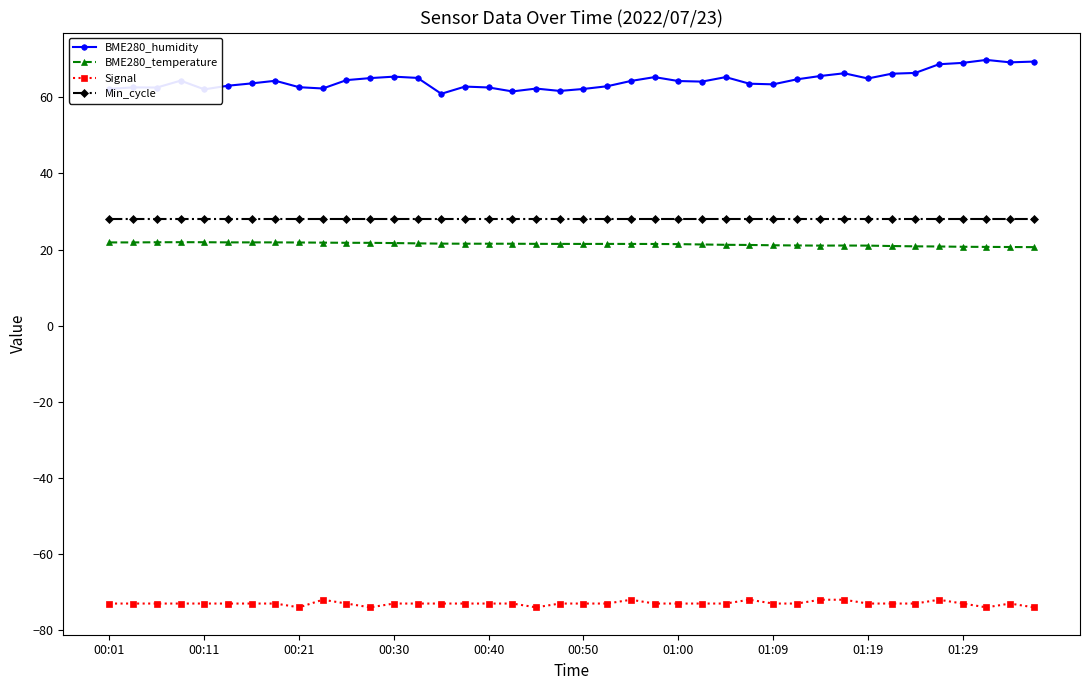

What is the sum of all Min_cycle values?

1120.0